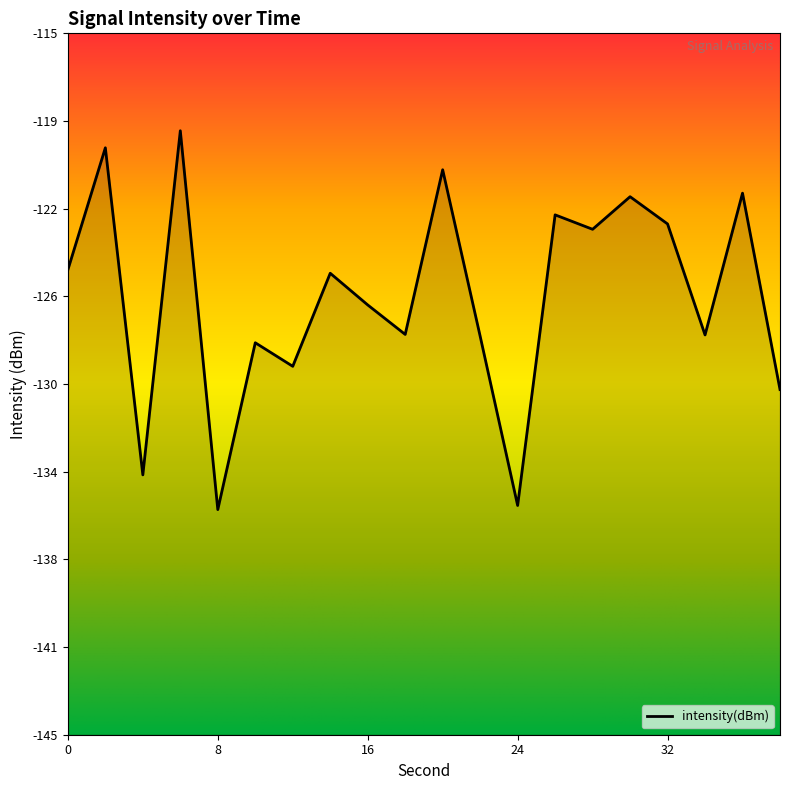

The value at 20 is -184.1. True or false?

False